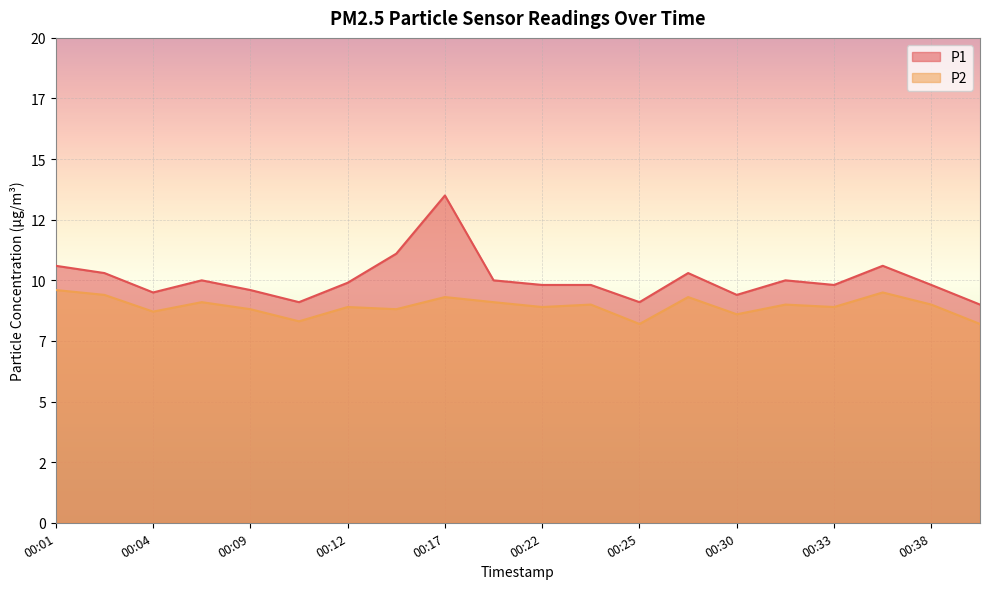

True or false: P1 and P2 intersect in this chart.

False